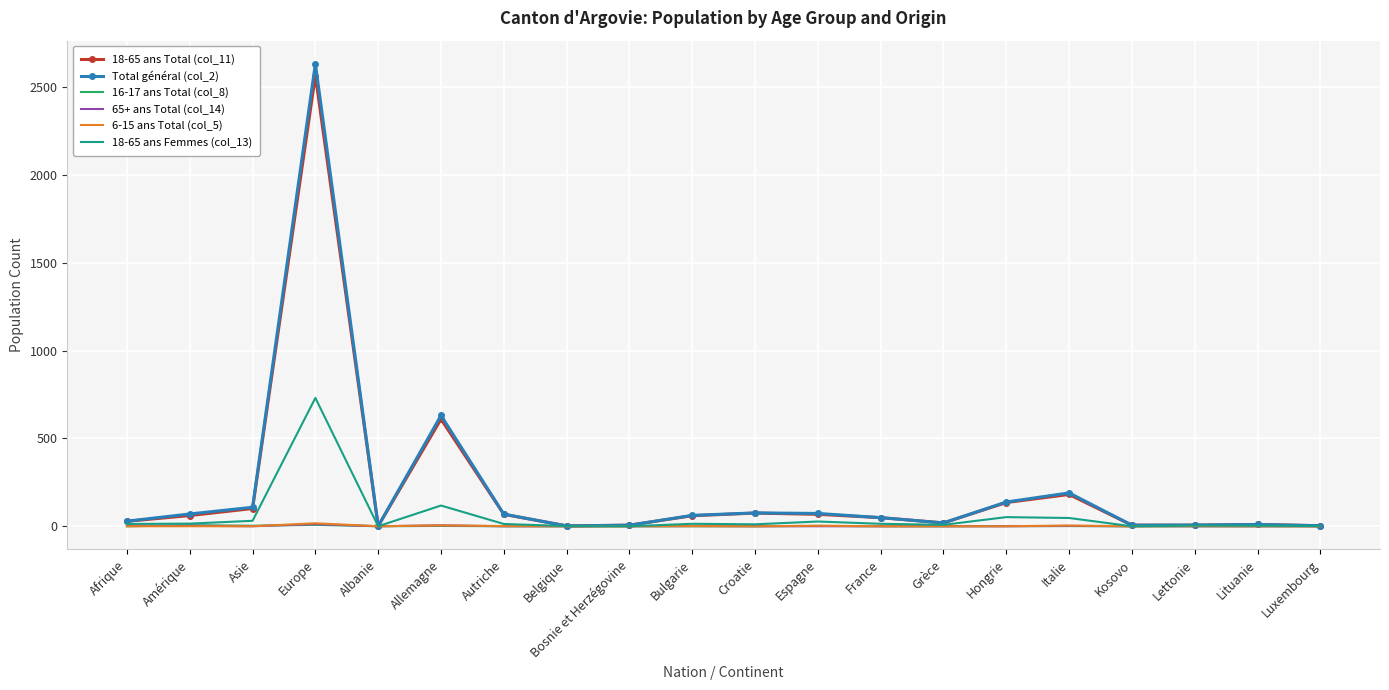

What is the greatest value displayed?

2634